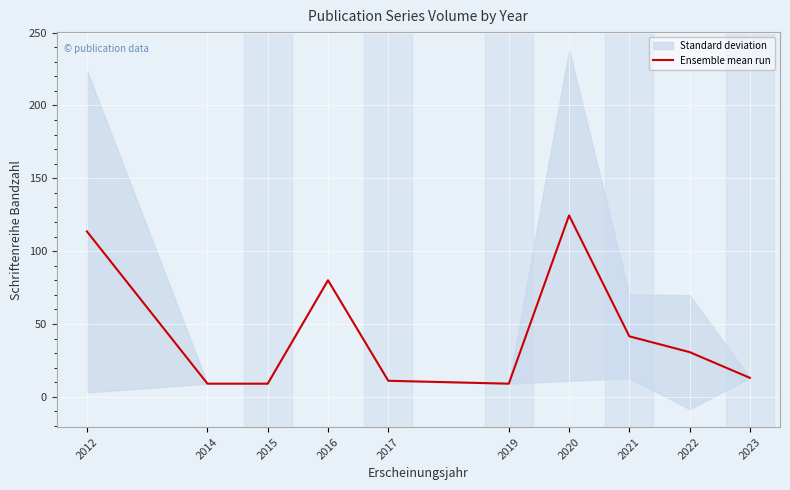

What is the value of the 8th point from the left?

41.5